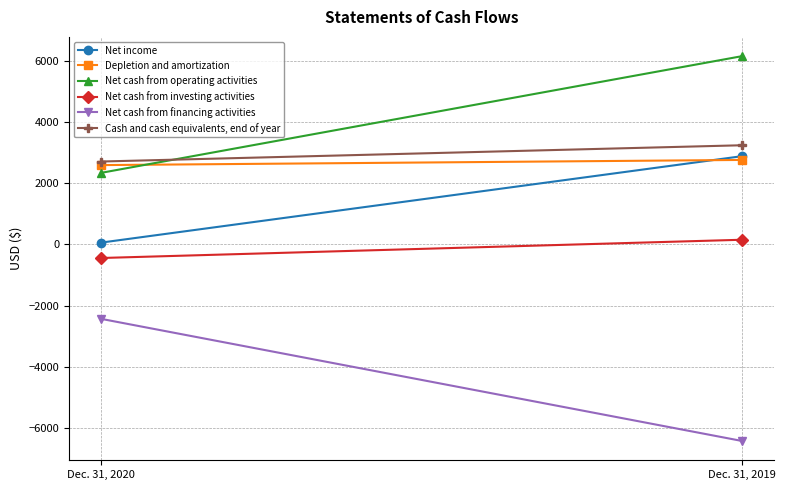

Reading left to right, extract all data points from this chart.

Net income: Dec. 31, 2020=61	Dec. 31, 2019=2893
Depletion and amortization: Dec. 31, 2020=2600	Dec. 31, 2019=2769
Net cash from operating activities: Dec. 31, 2020=2346	Dec. 31, 2019=6169
Net cash from investing activities: Dec. 31, 2020=-443	Dec. 31, 2019=155
Net cash from financing activities: Dec. 31, 2020=-2436	Dec. 31, 2019=-6437
Cash and cash equivalents, end of year: Dec. 31, 2020=2717	Dec. 31, 2019=3250